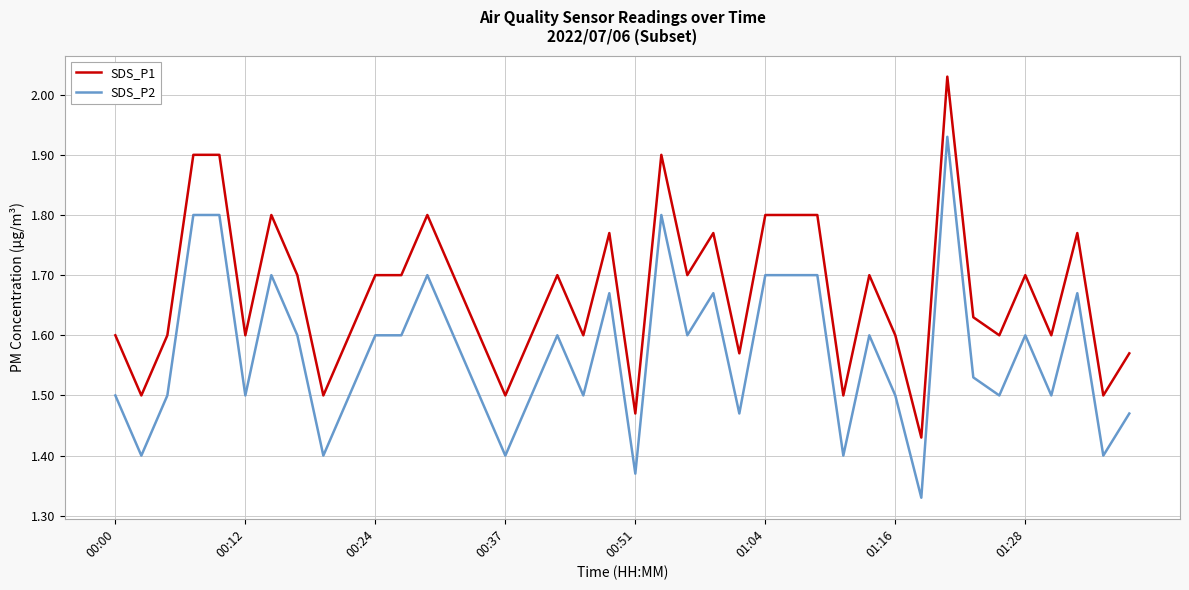

Which series has the largest total across all categories?

SDS_P1